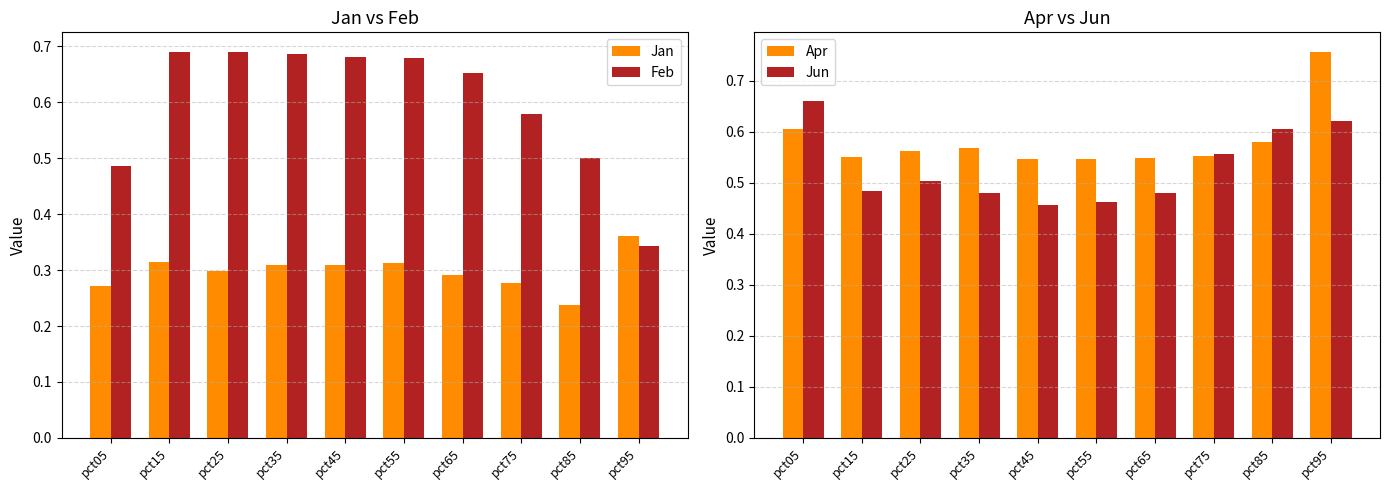

What is the approximate value of Apr at pct15?

0.5